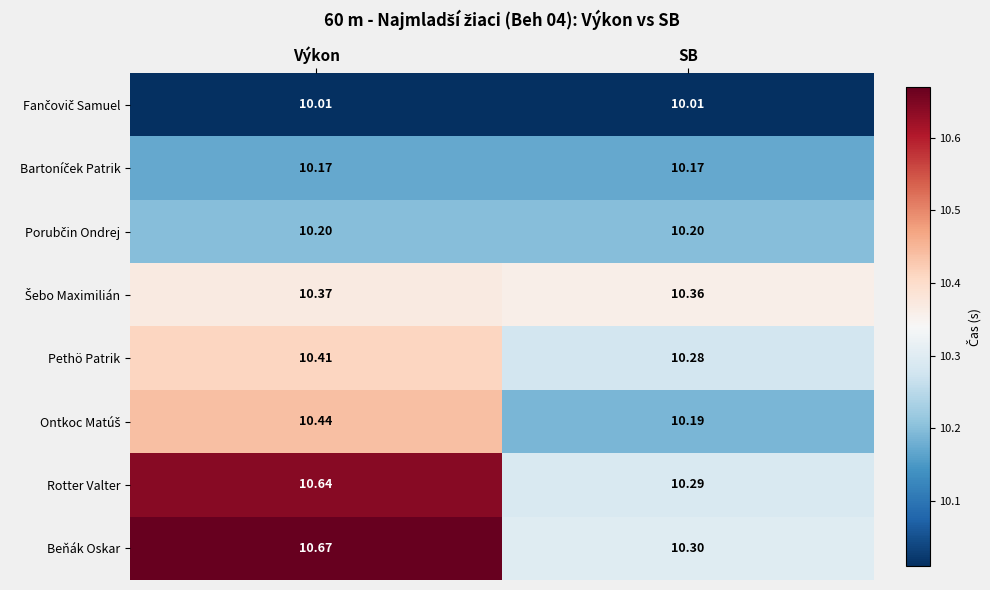

Which label corresponds to the largest value in the chart?

Výkon